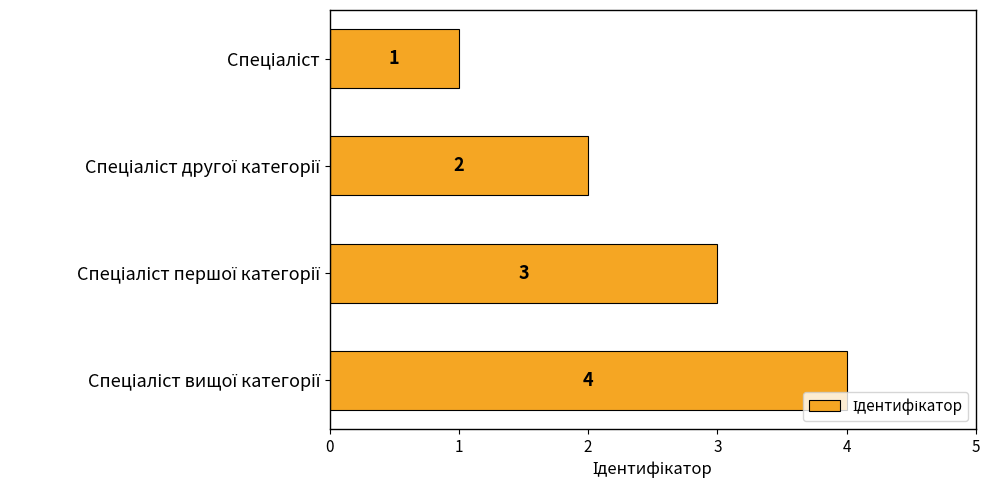

Does the chart contain stacked bars?

No